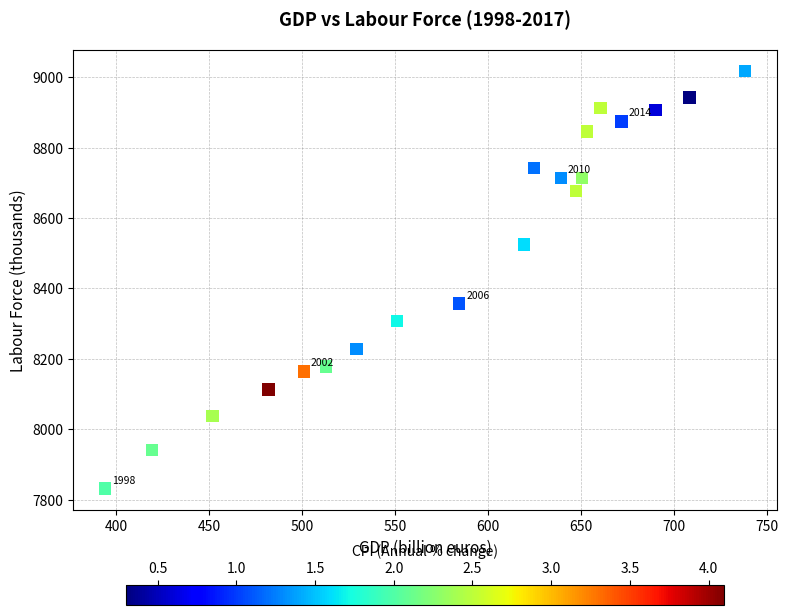

What is the range of Y values (max minus min)?

1186